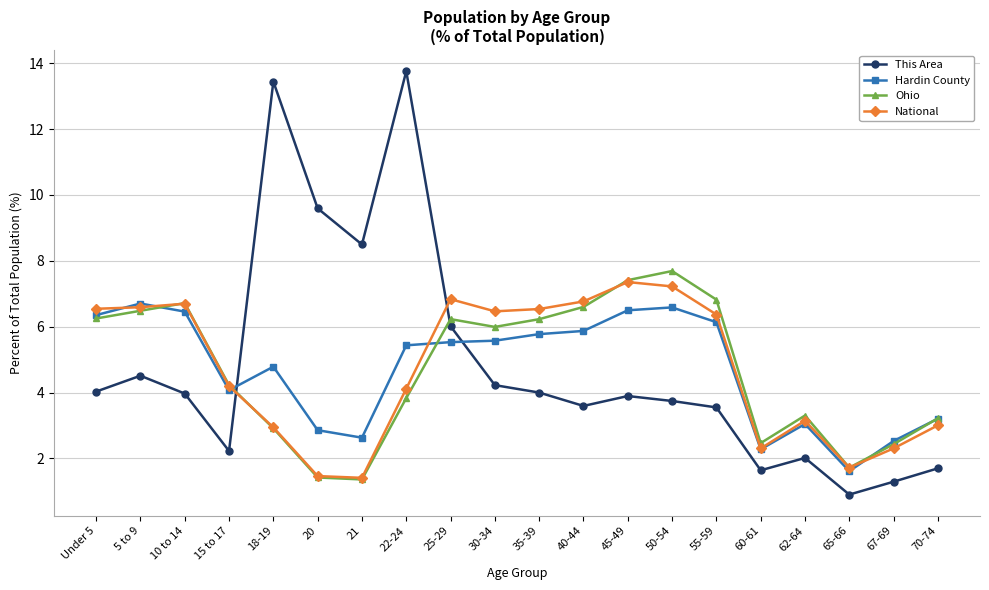

Which series has the largest range (max minus min)?

This Area